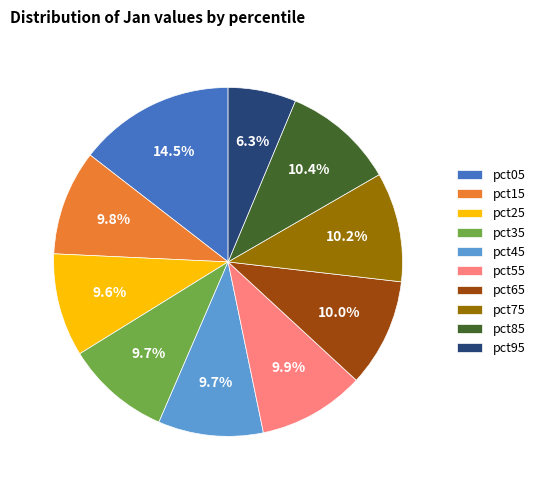

Is it true that pct55 is 10% of the pie?

True